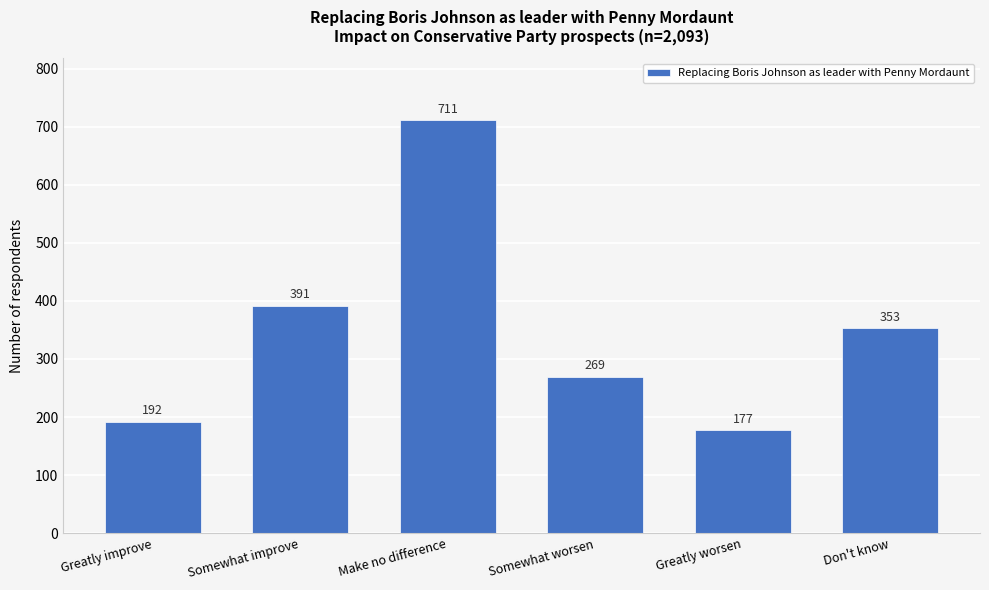

Reading right to left, transcribe all the data shown in this chart.

353	177	269	711	391	192